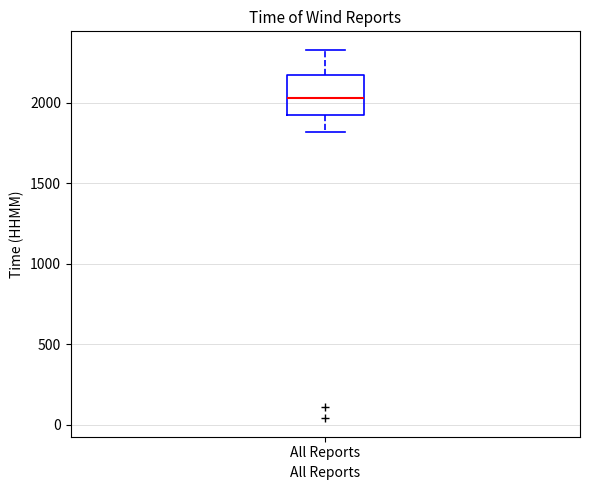

Where does the upper whisker of the box for All Reports end on the y-axis? The values are not printed on the chart, so give them approximately, as read against the axis.

2350